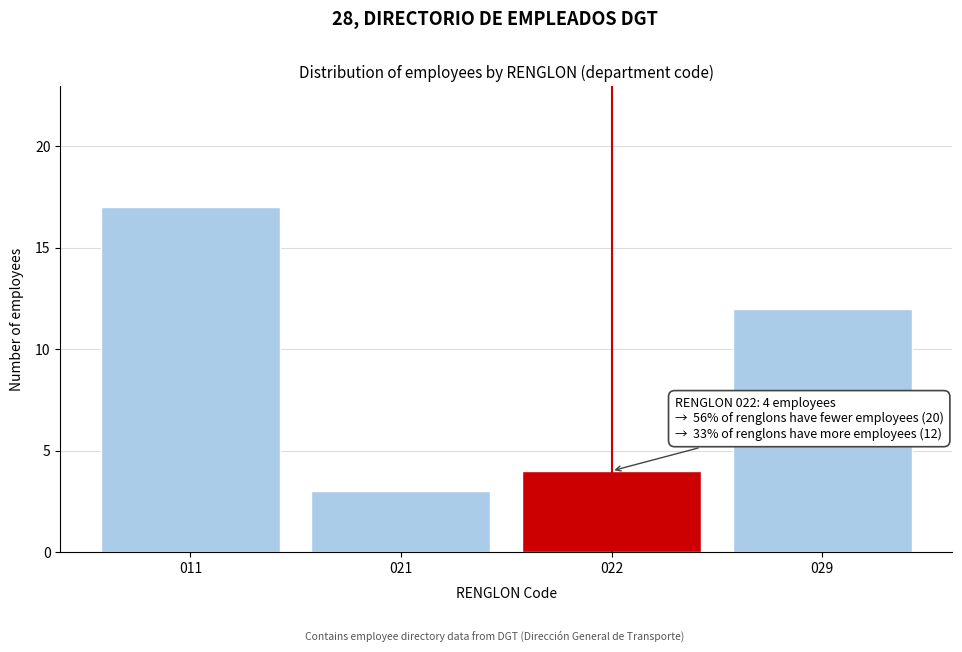

Reading left to right, transcribe all the data shown in this chart.

011=17	021=3	022=4	029=12